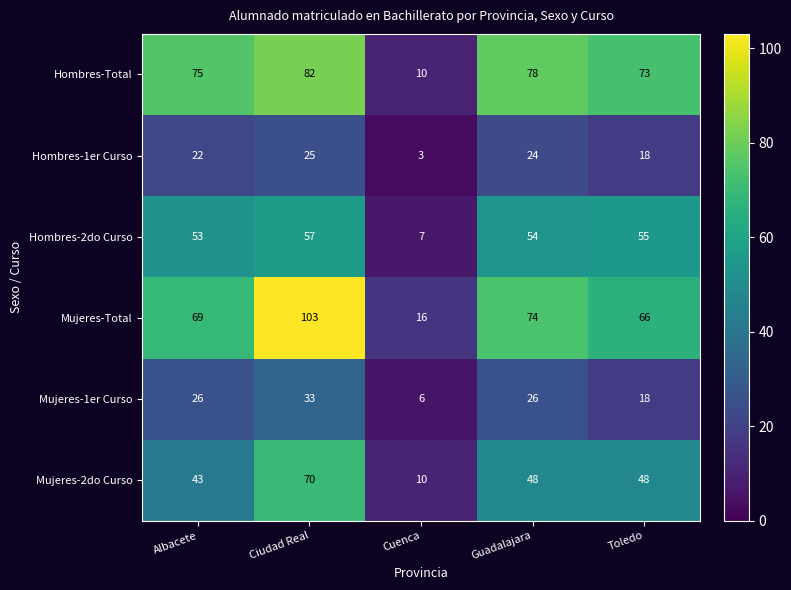

At how many categories does at least one series exceed 31?

4